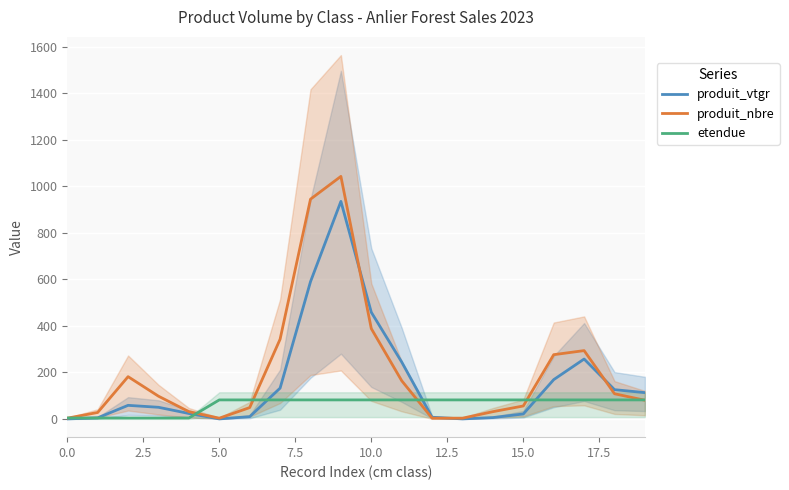

At 19, list the series in order from smallest to largest.

produit_nbre, etendue, produit_vtgr